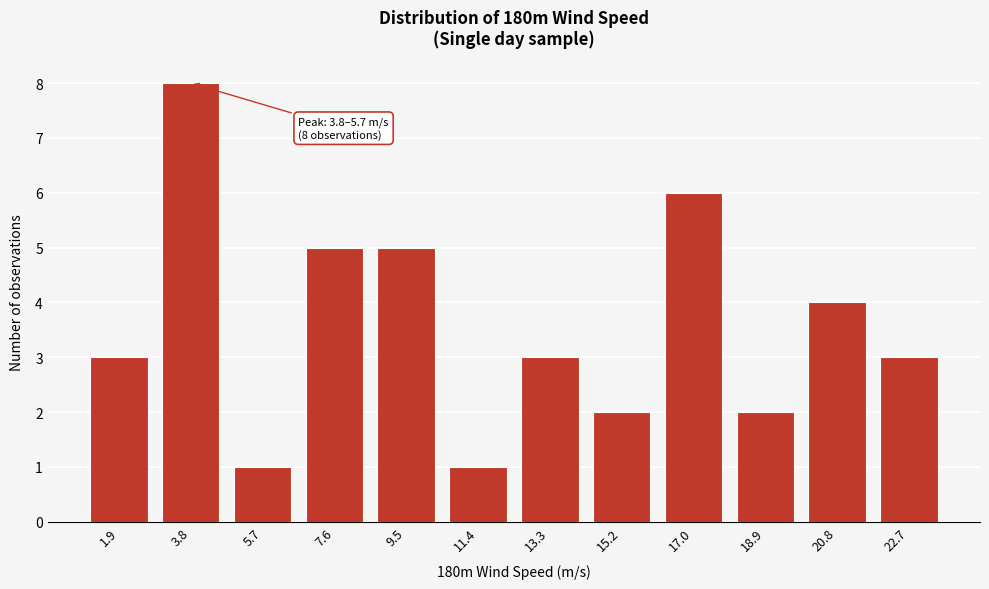

Reading left to right, list all the values displayed in this chart.

3	8	1	5	5	1	3	2	6	2	4	3